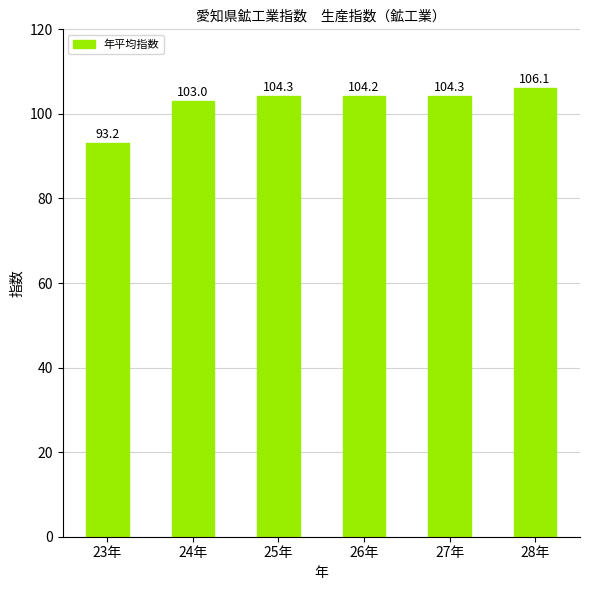

What is the label of the 3rd bar from the right?

26年